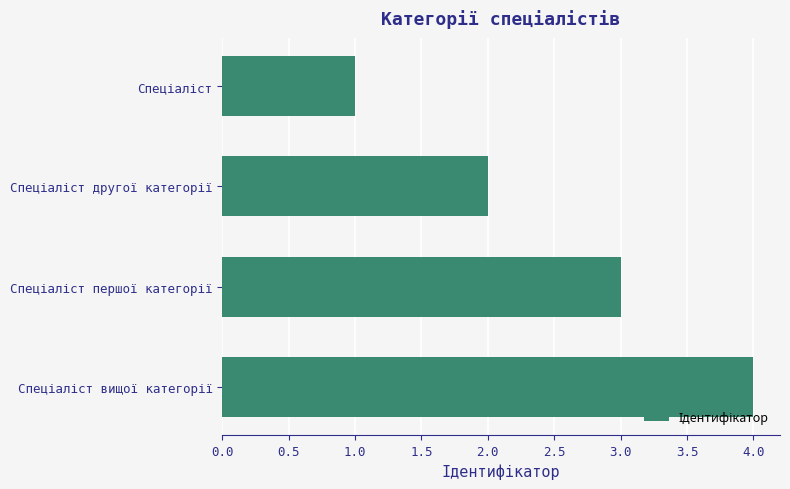

What is the smallest value displayed?

1